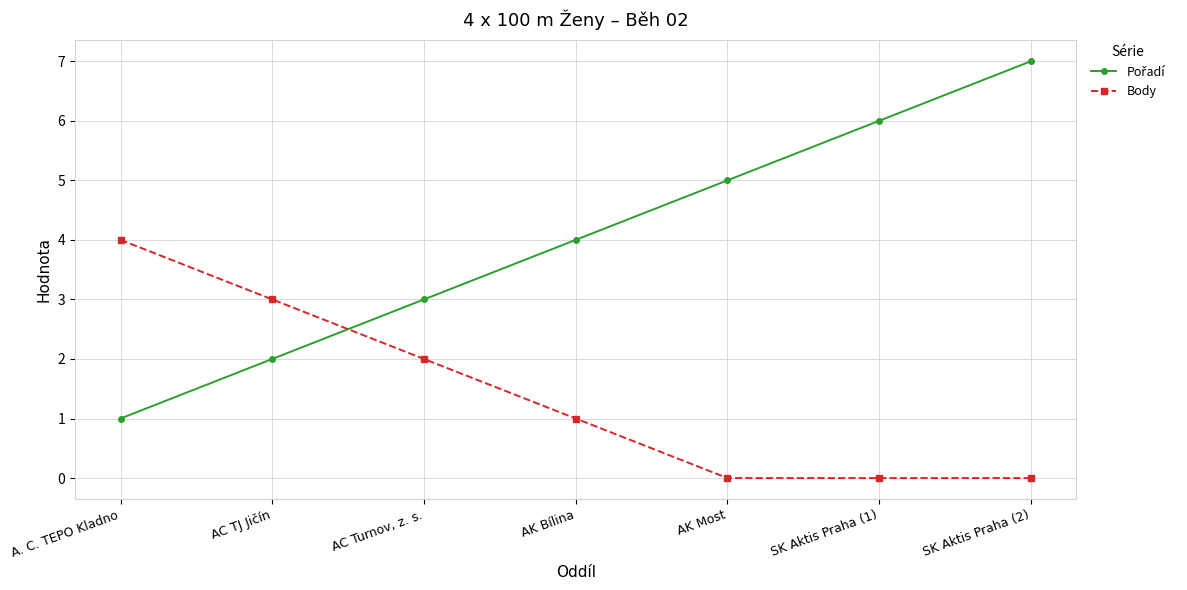

At which category is the sum across all series the highest?

SK Aktis Praha (2)